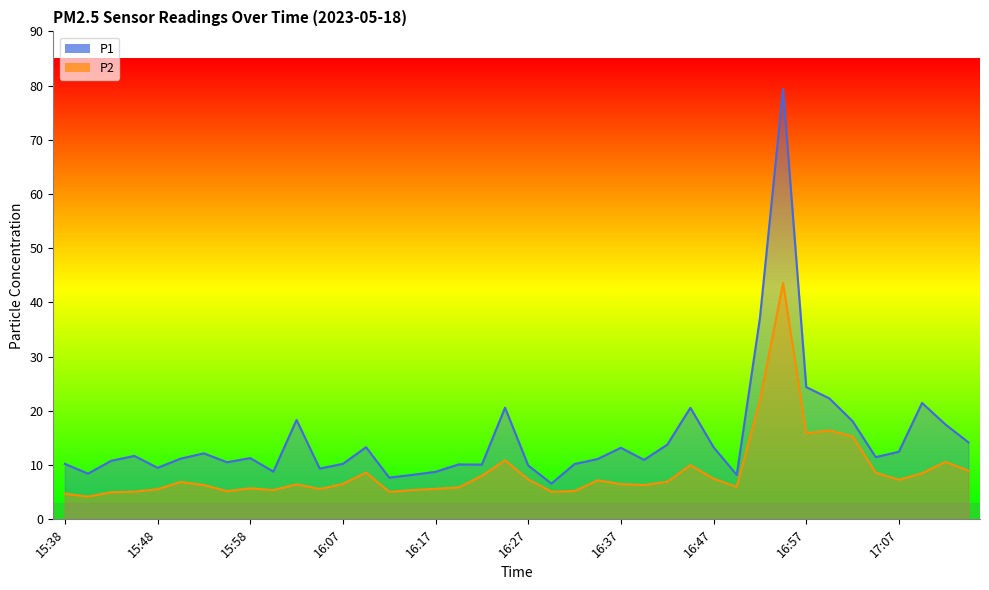

Rank the series at 17:02 from lowest to highest value.

P2, P1